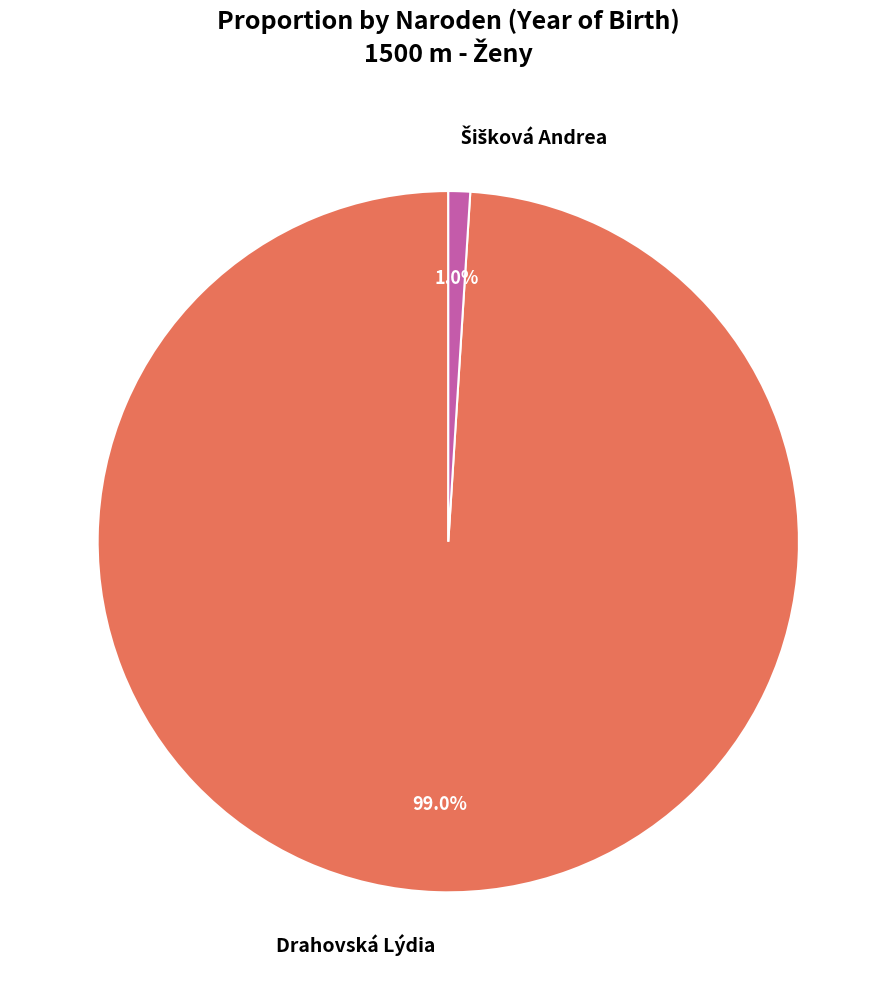

Is there any slice that represents more than half of the pie?

Yes